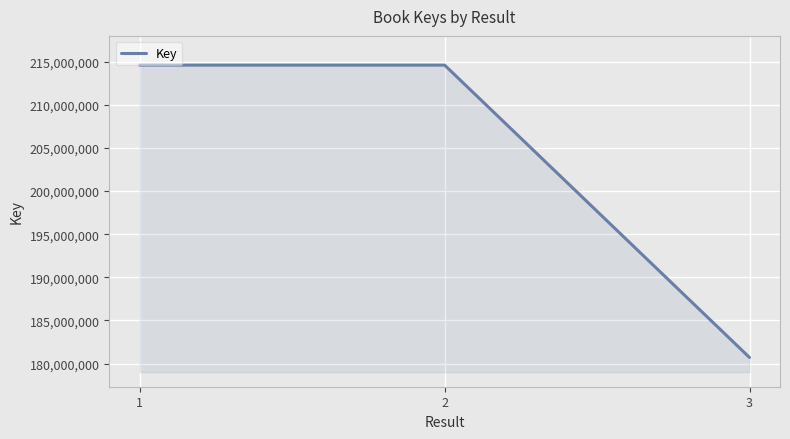

Which category has the lowest value across all series?

3